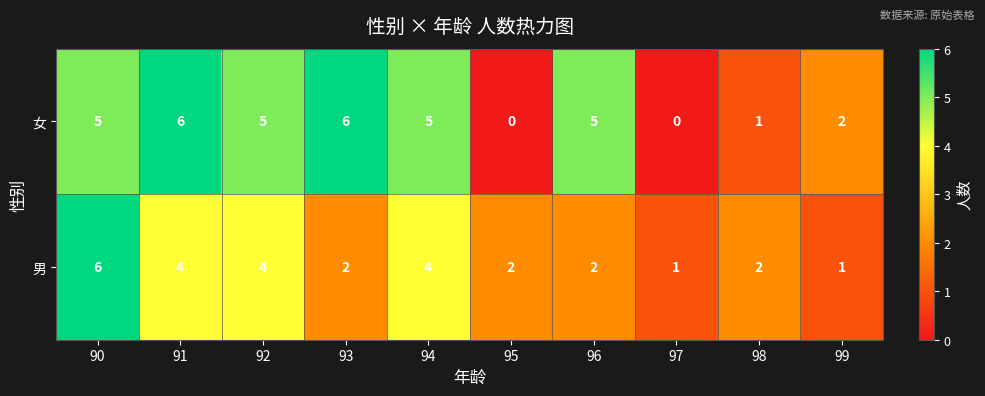

Where is 女 nearest to the value 3?

99